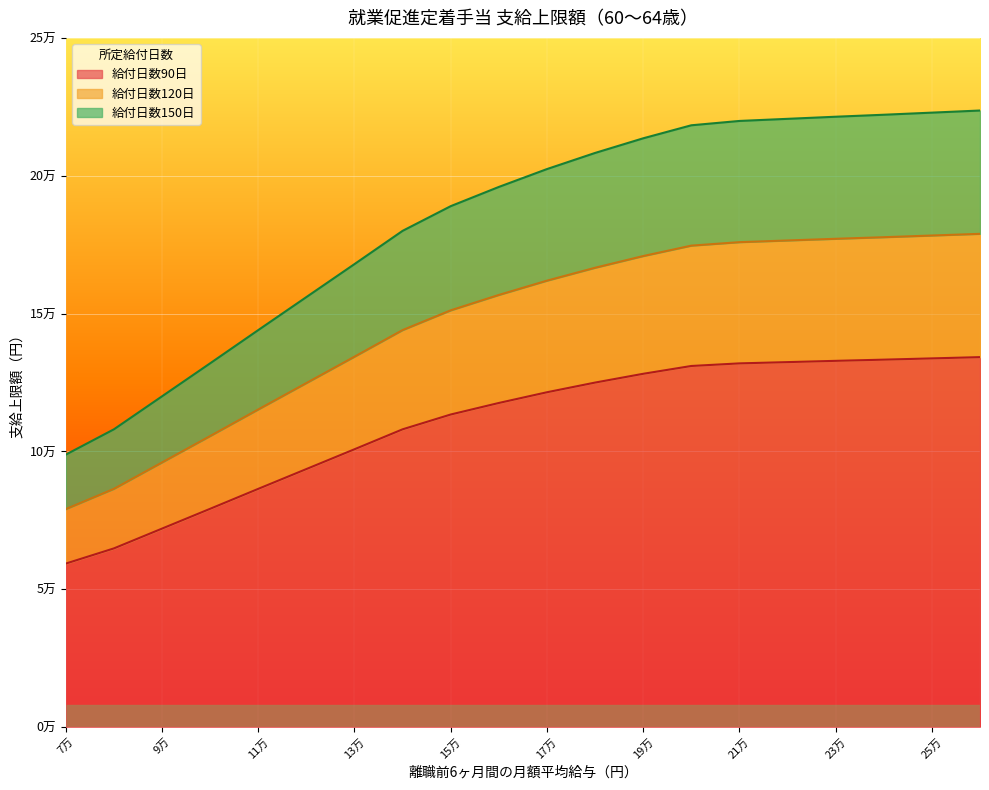

True or false: 給付日数150日 and 給付日数90日 cross at least once.

False